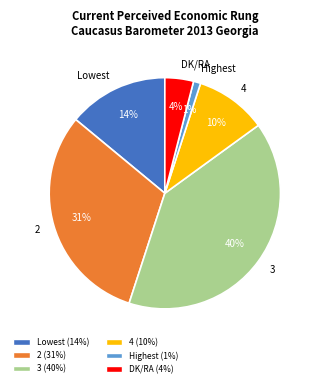

Between DK/RA and 3, which is larger?

3